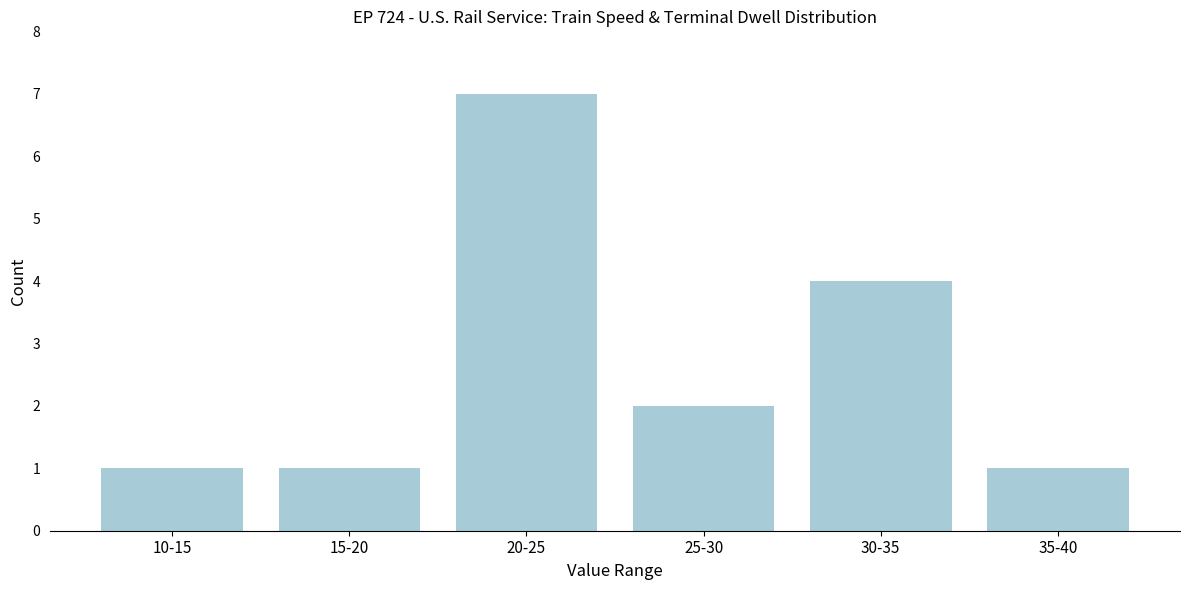

Reading right to left, transcribe all the data shown in this chart.

1	4	2	7	1	1